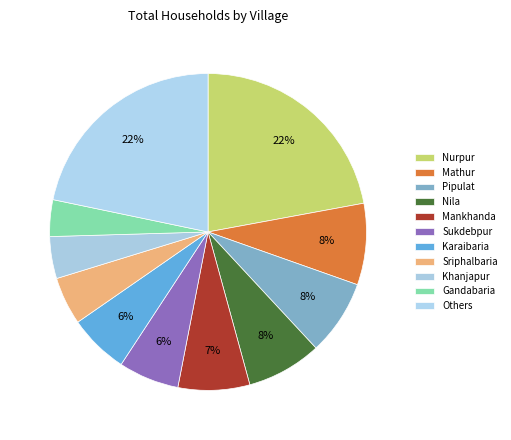

Count the number of slices in the pie.

11